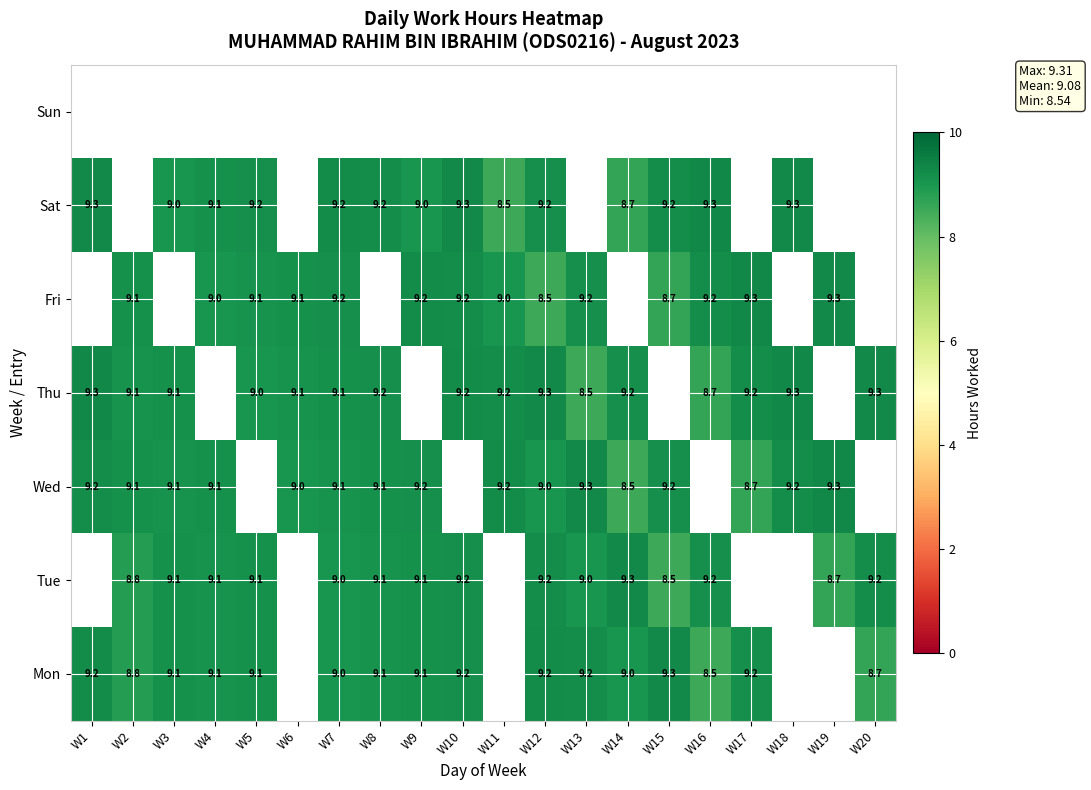

The Fri series shows 12.1 at W10. True or false?

False